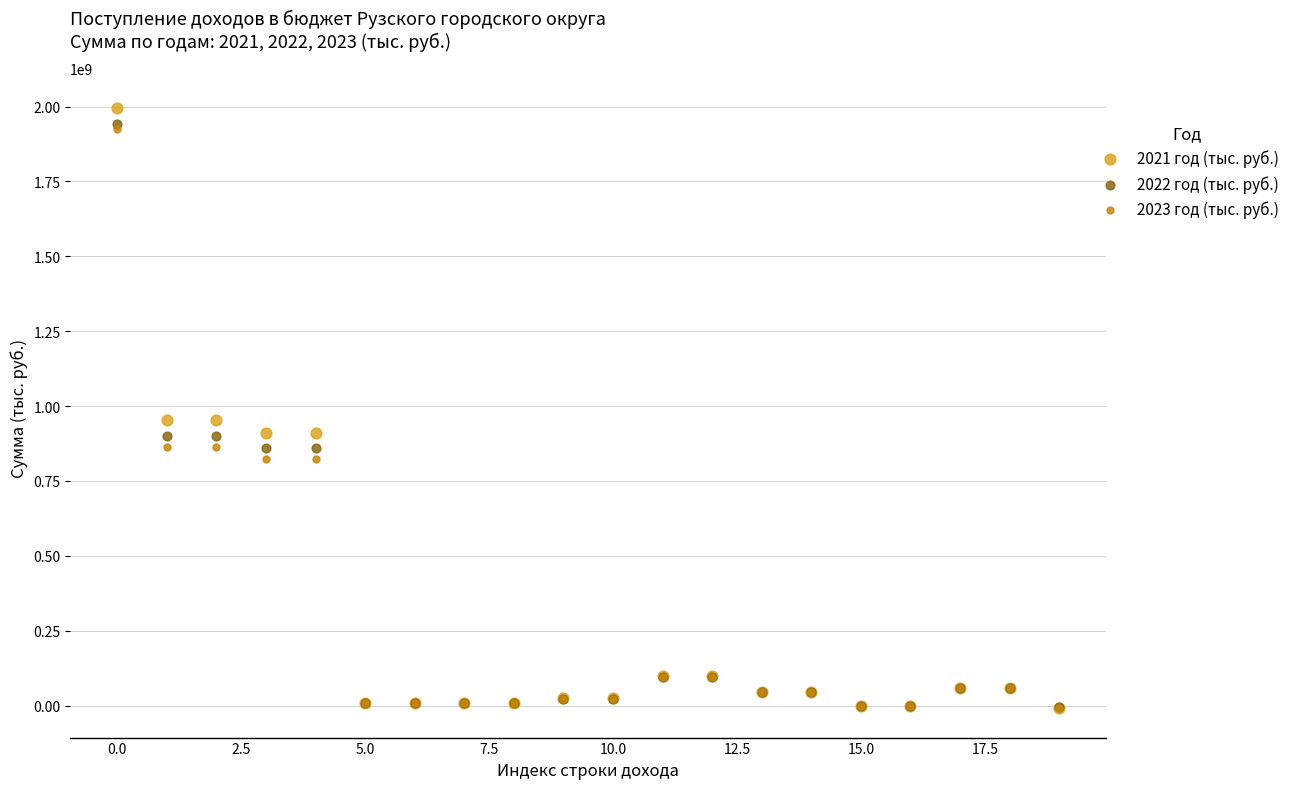

What are all the series names shown in the legend?

2021 год (тыс. руб.), 2022 год (тыс. руб.), 2023 год (тыс. руб.)